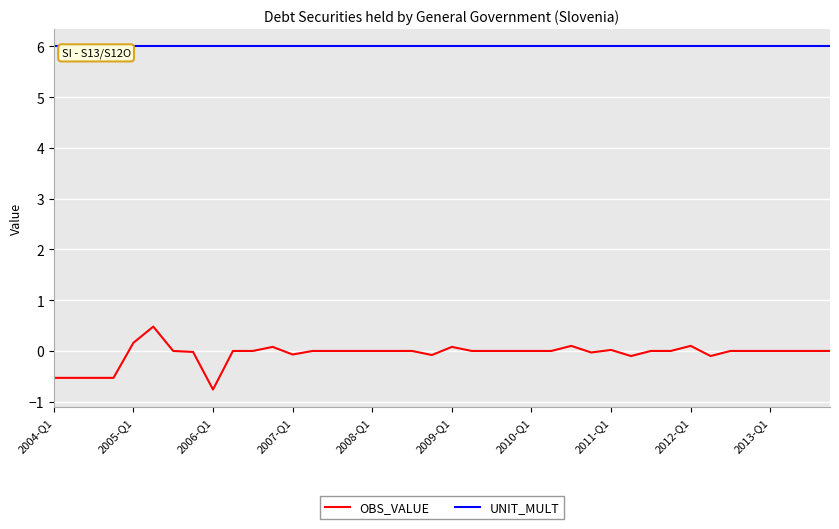

Which series has the widest spread of values?

OBS_VALUE